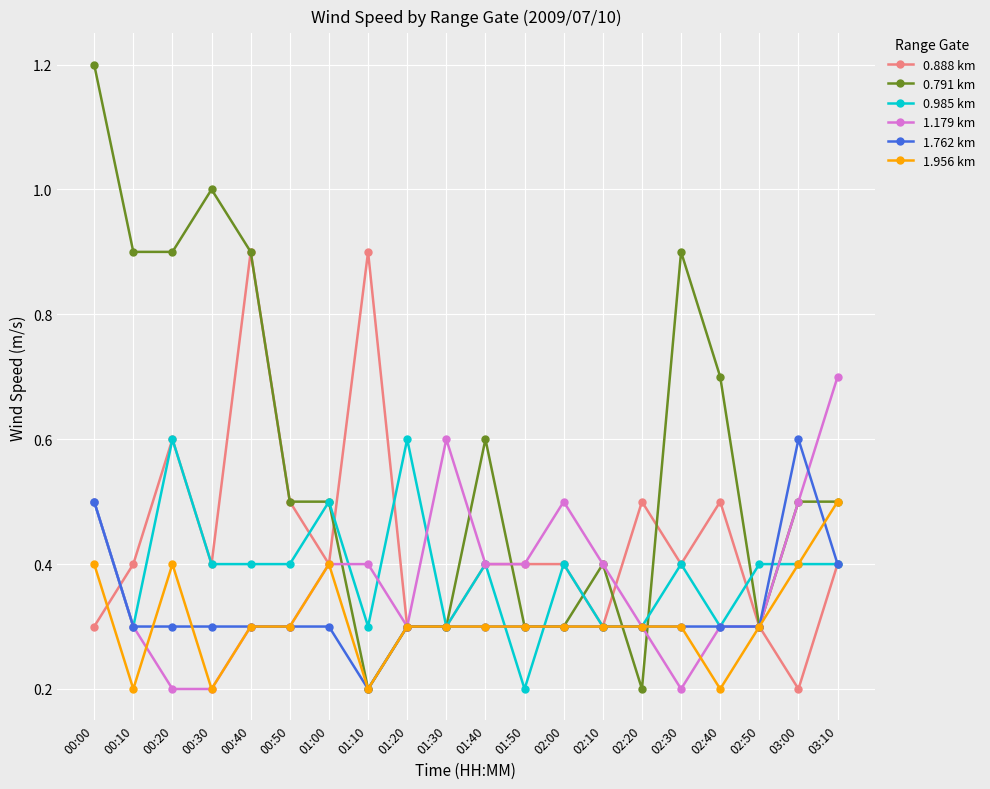

Which series changed the most between 02:40 and 03:10?

1.179 km